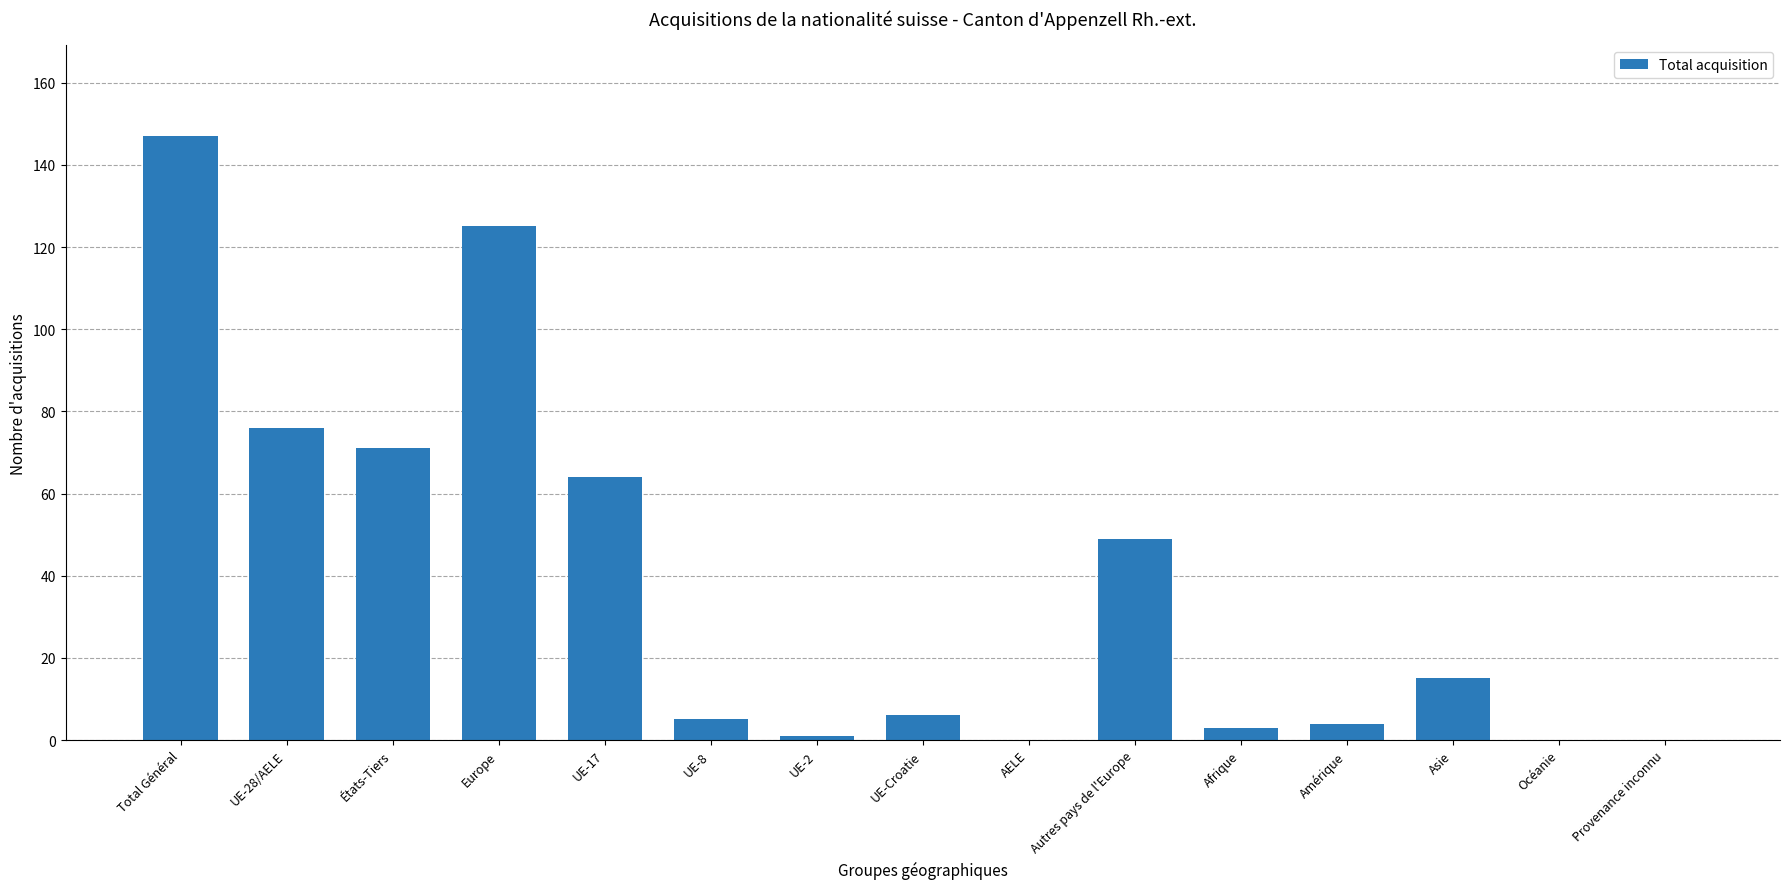

The chart shows a value of 4 at Amérique. True or false?

True